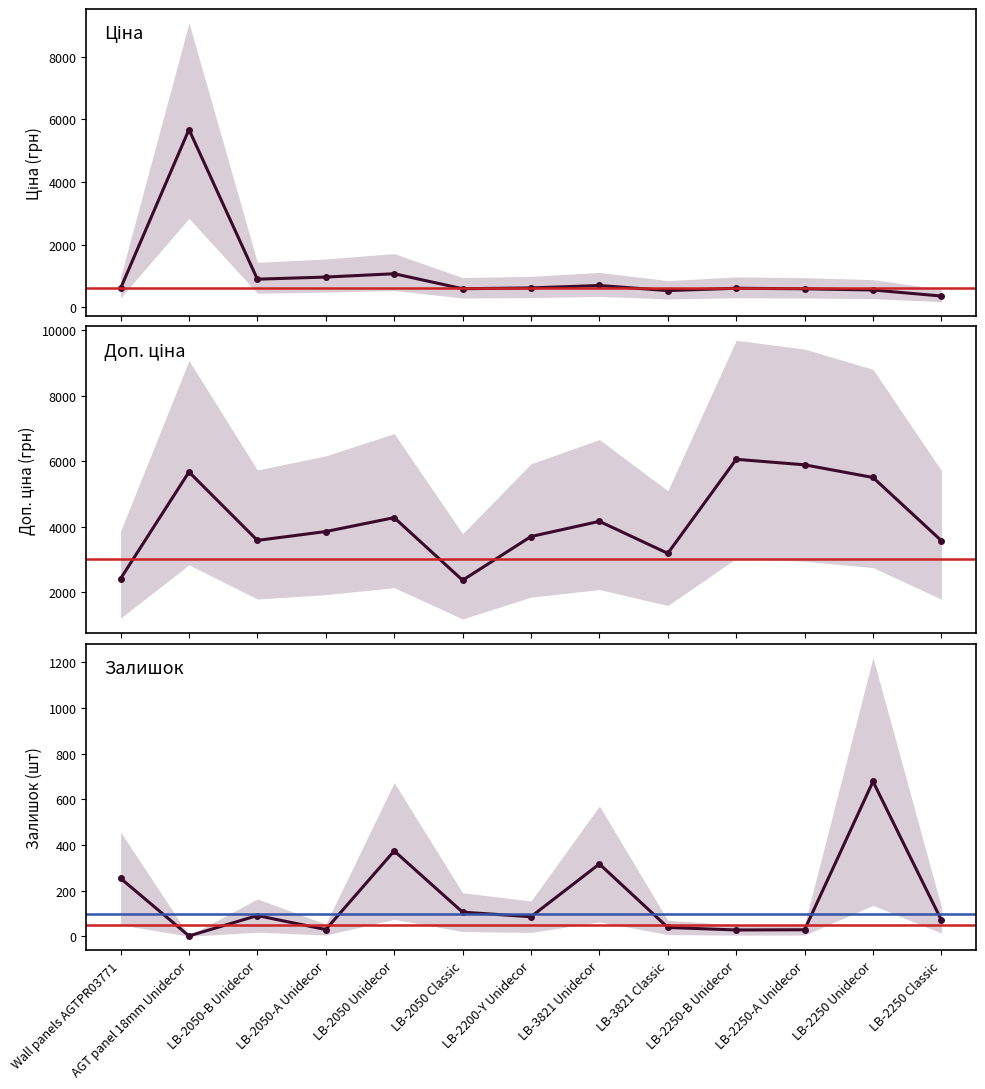

Rank the categories by Ціна value from highest to lowest.

AGT panel 18mm Unidecor, LB-2050 Unidecor, LB-2050-A Unidecor, LB-2050-B Unidecor, LB-3821 Unidecor, LB-2200-Y Unidecor, LB-2250-B Unidecor, Wall panels AGTPR03771, LB-2050 Classic, LB-2250-A Unidecor, LB-2250 Unidecor, LB-3821 Classic, LB-2250 Classic